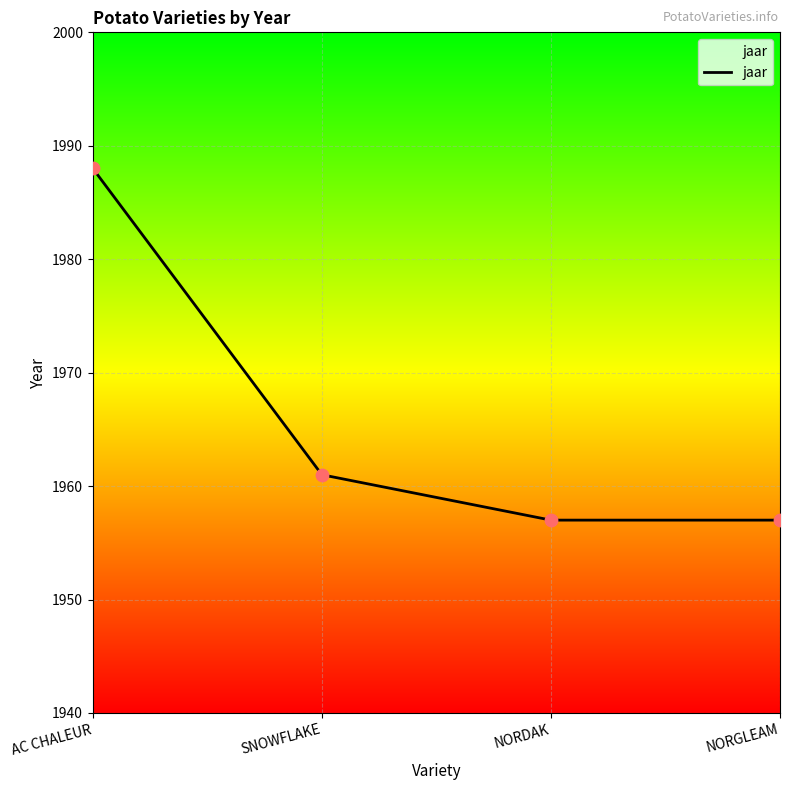

Approximately how many times larger is the value at AC CHALEUR compared to NORDAK?

1.0